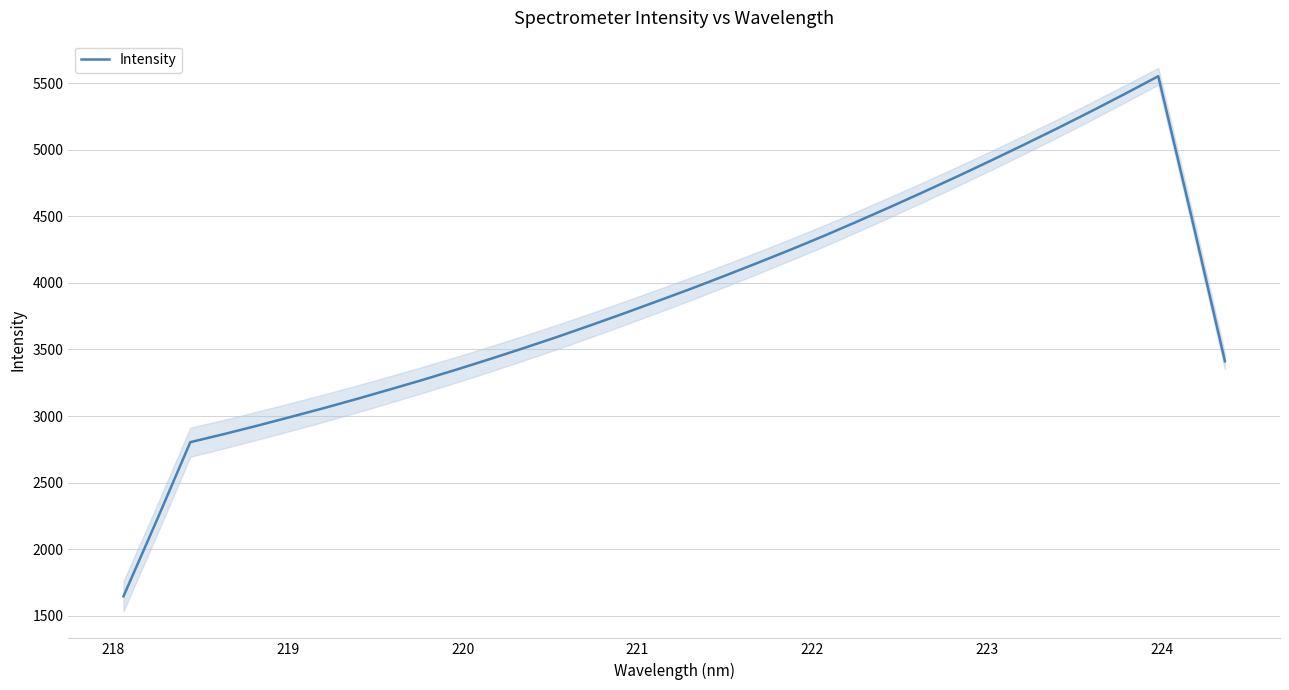

True or false: there are more than 0 points higher than both neighbors.

True